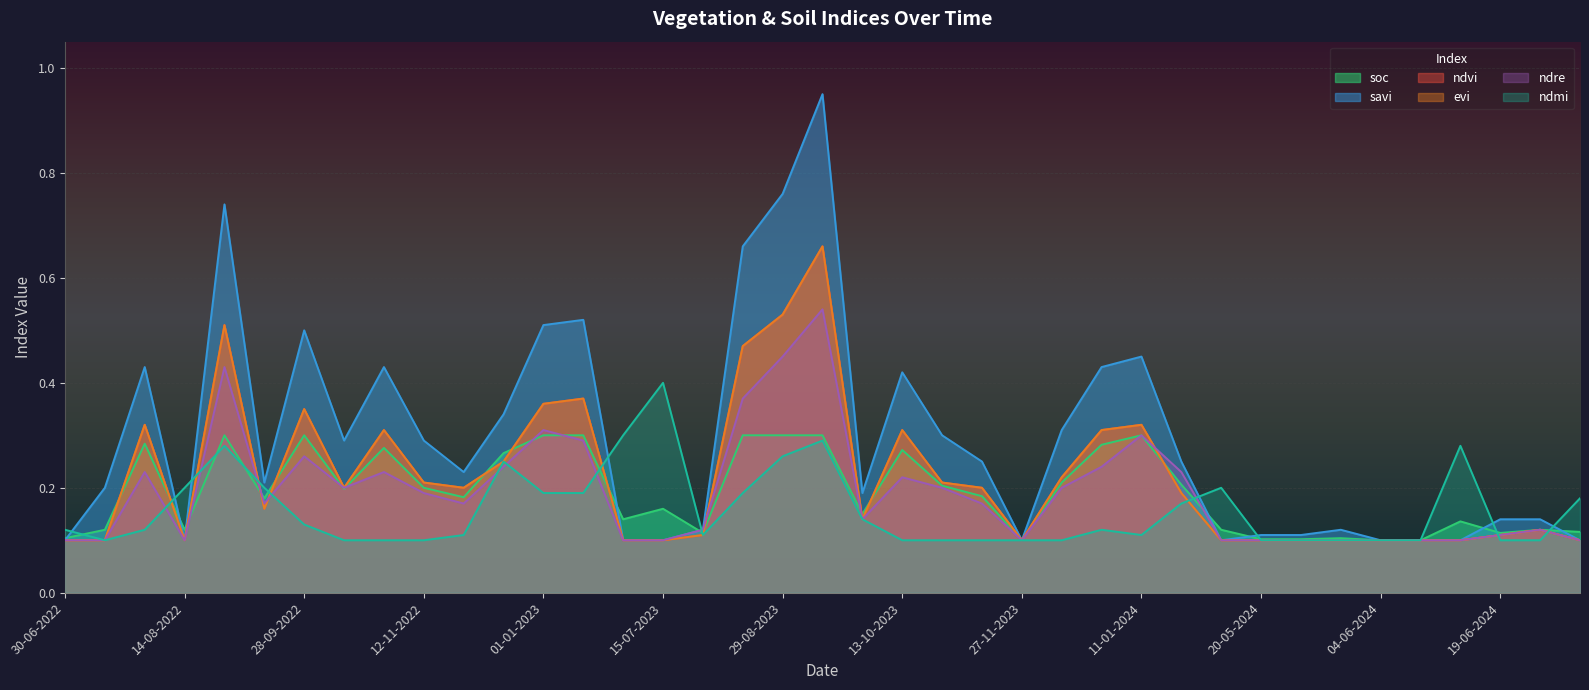

Which series has the largest total across all categories?

savi